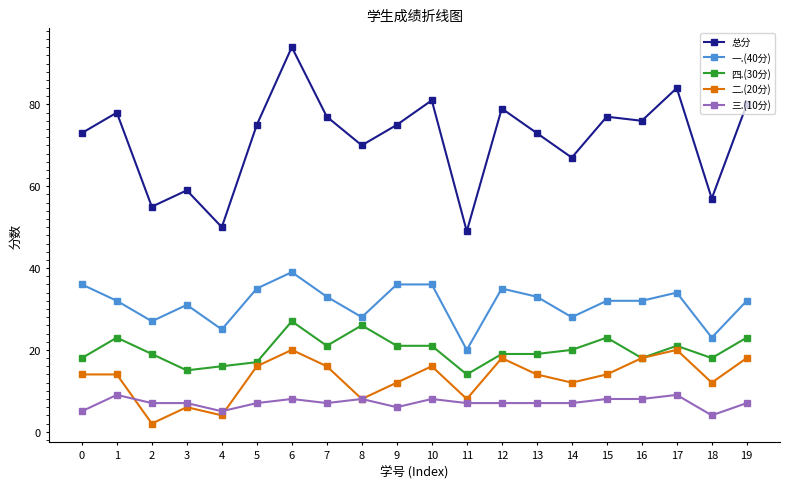

How many categories are shown in the chart?

20